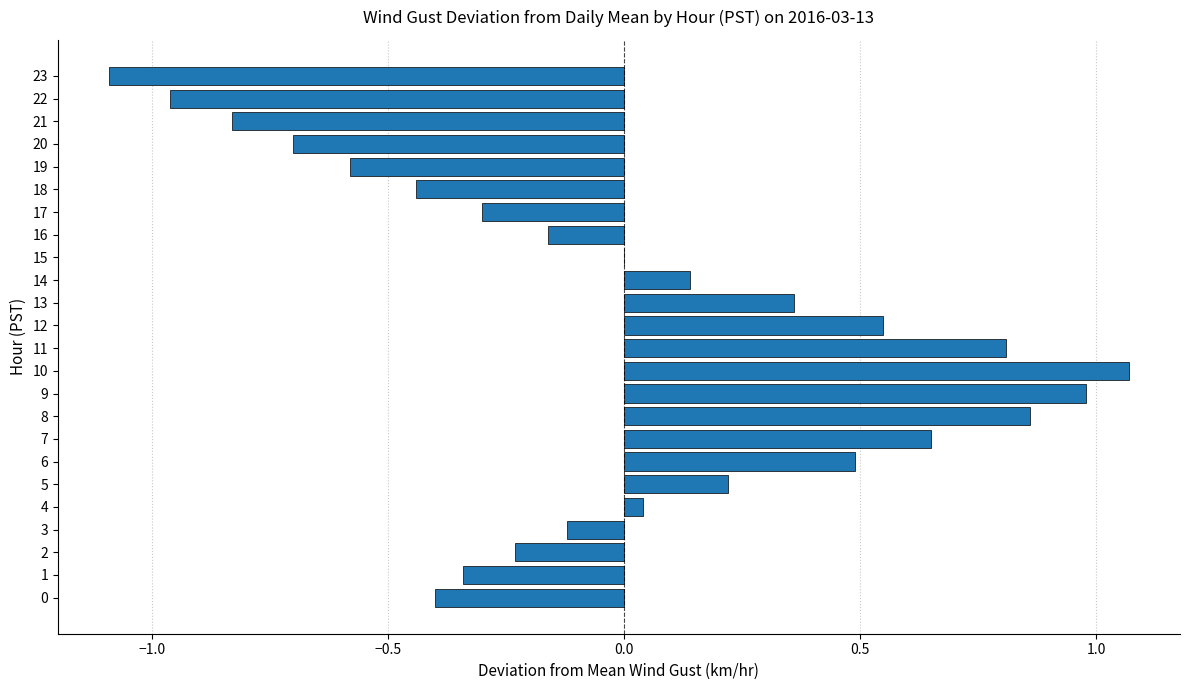

At which category does the chart reach its peak across all series?

10